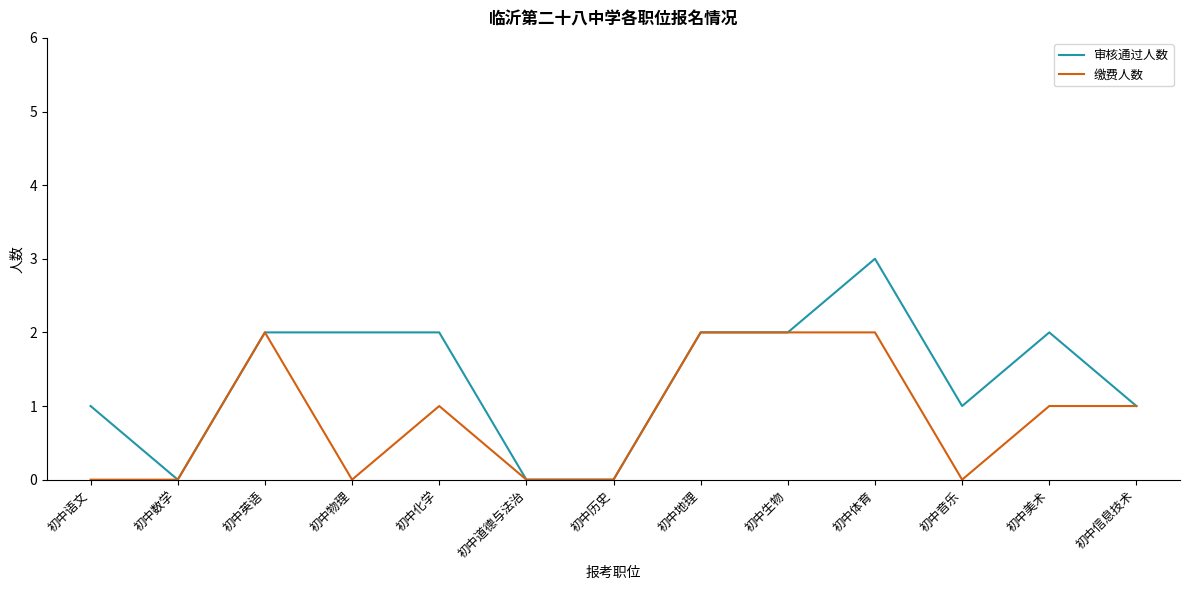

The value of 审核通过人数 at 初中体育 is 4. True or false?

False